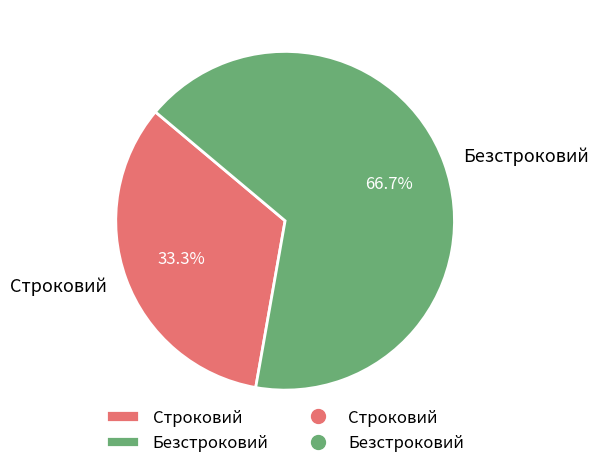

Is it true that Строковий is 33% of the pie?

True